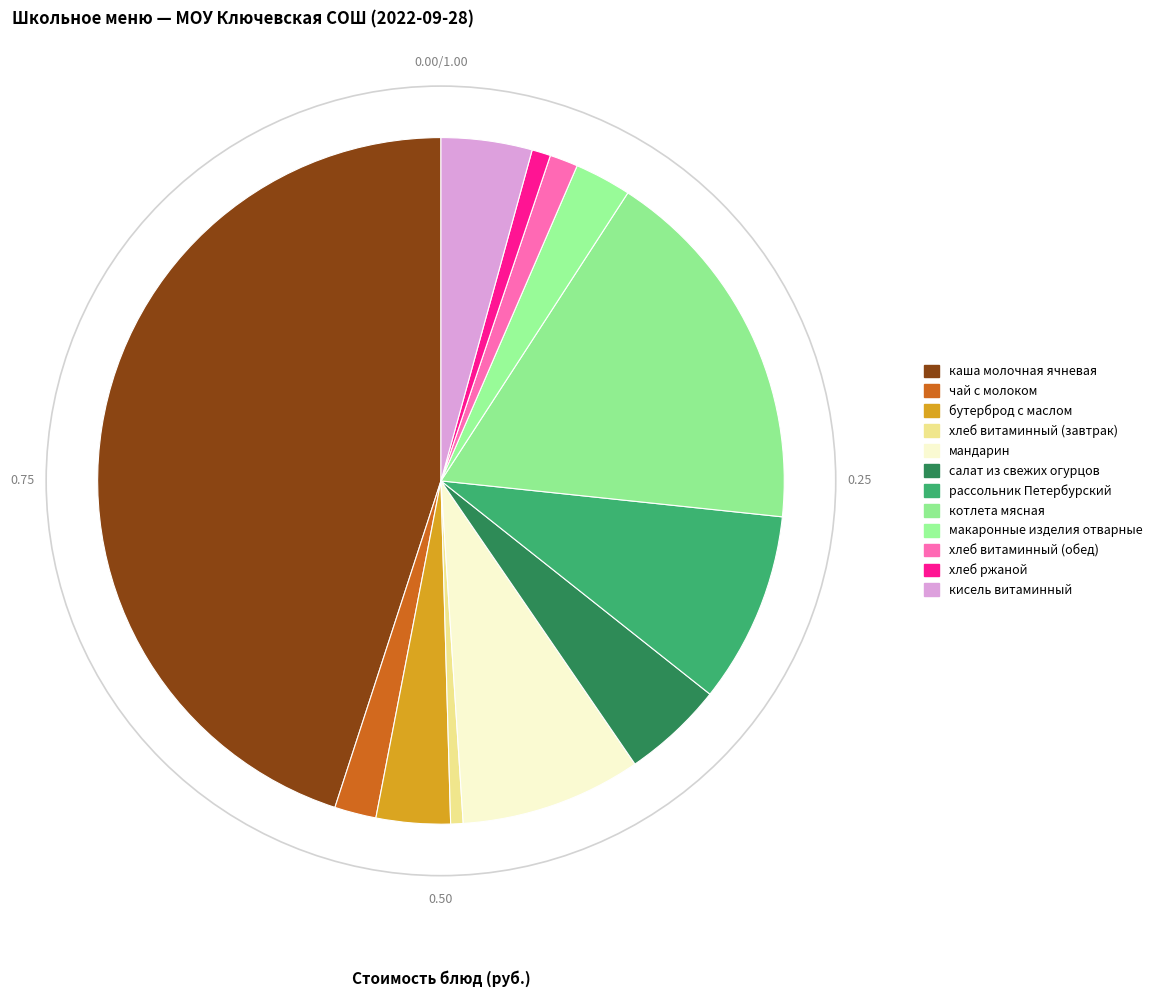

To the nearest percent, what percentage of the pie is каша молочная ячневая?

45%